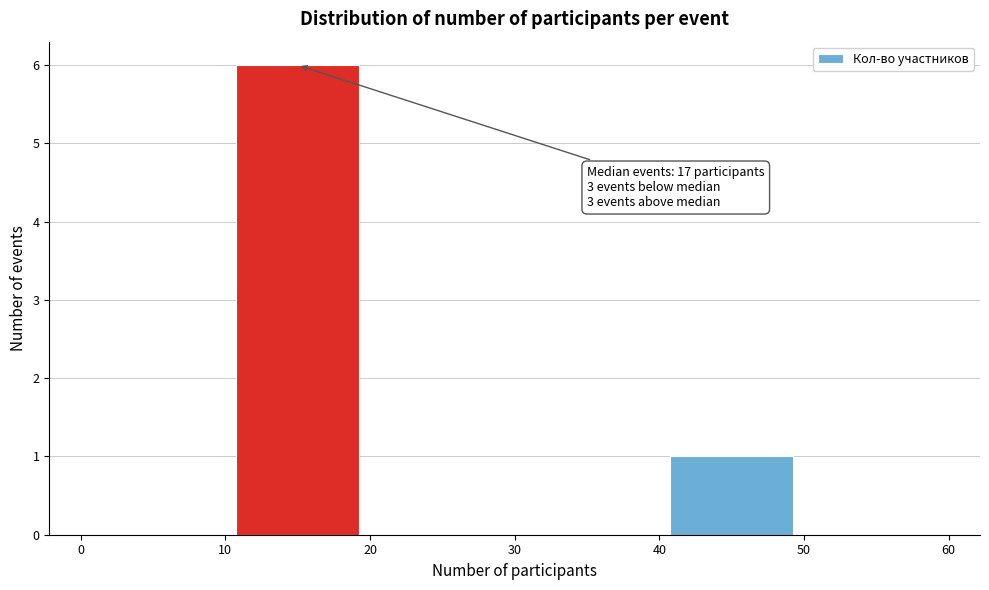

Which range on the x-axis has the tallest bar?

10 to 20